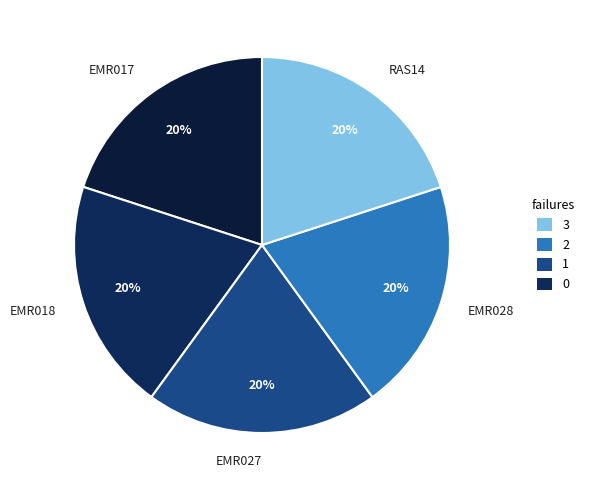

To the nearest percent, what percentage of the pie is RAS14?

20%